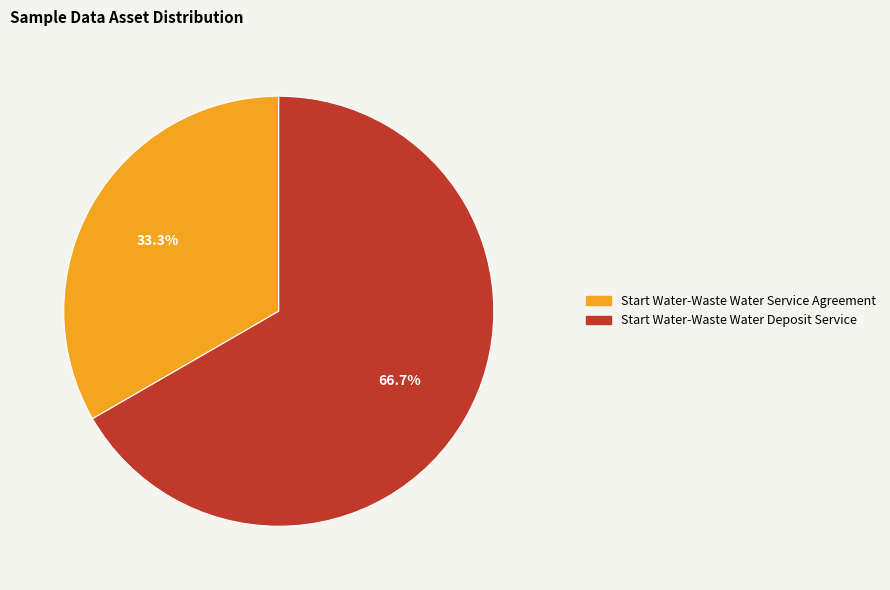

Rank the categories by value from lowest to highest.

Start Water-Waste Water Service Agreement, Start Water-Waste Water Deposit Service